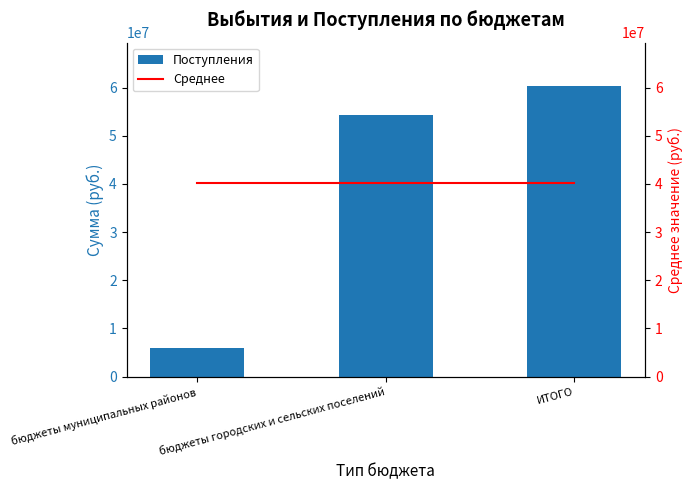

Is it true that Поступления equals 54401711.8 at бюджеты городских и сельских поселений?

True